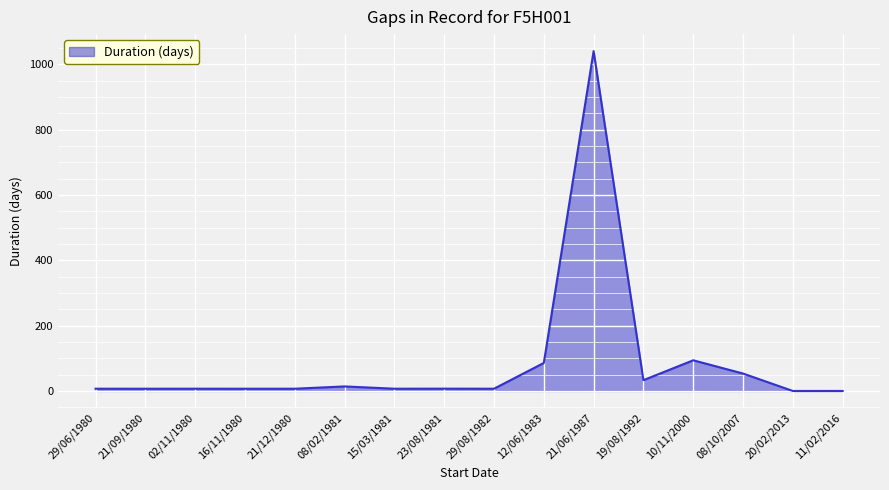

At which label does the data first exceed 6?

29/06/1980